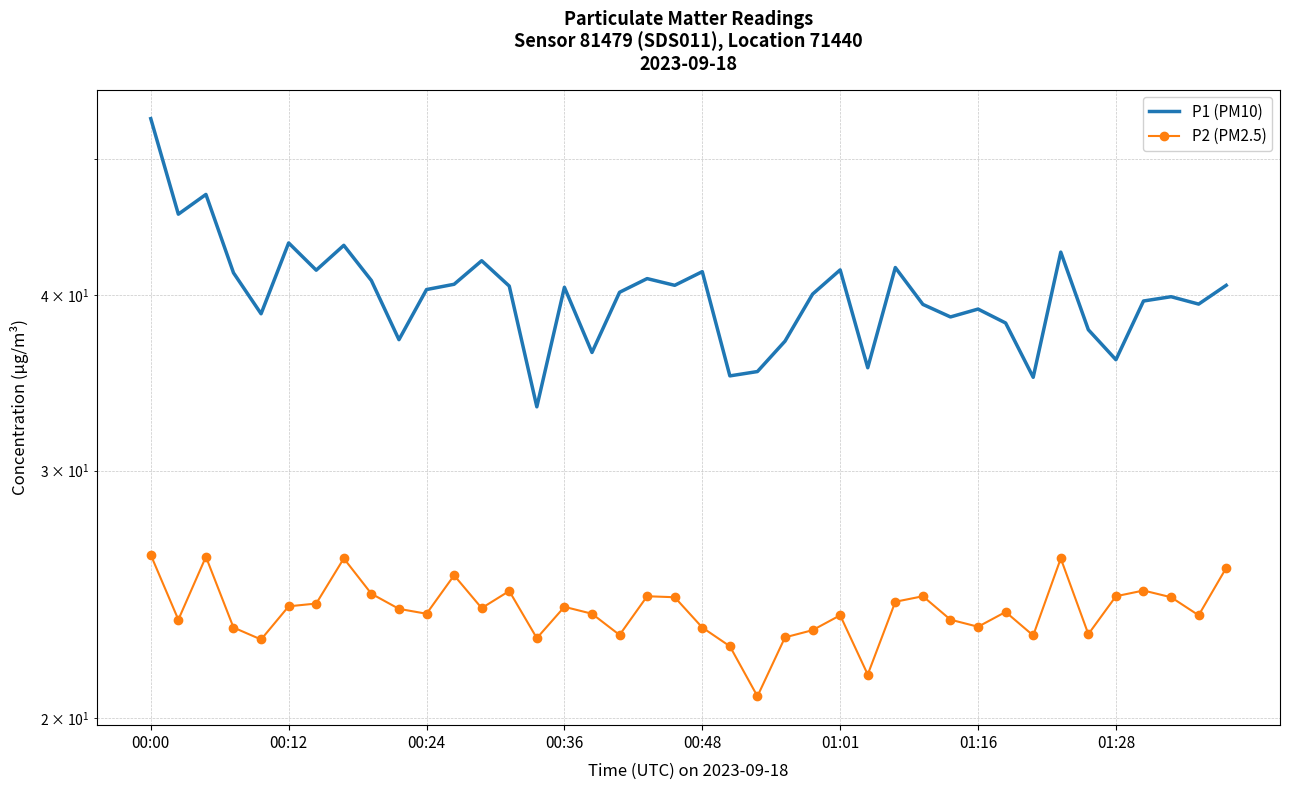

True or false: P2 (PM2.5) and P1 (PM10) intersect in this chart.

False